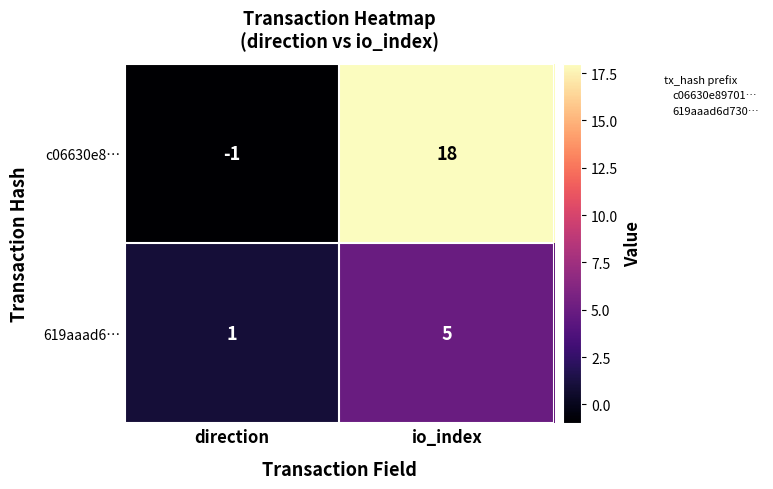

How many values in c06630e8… are above zero?

1